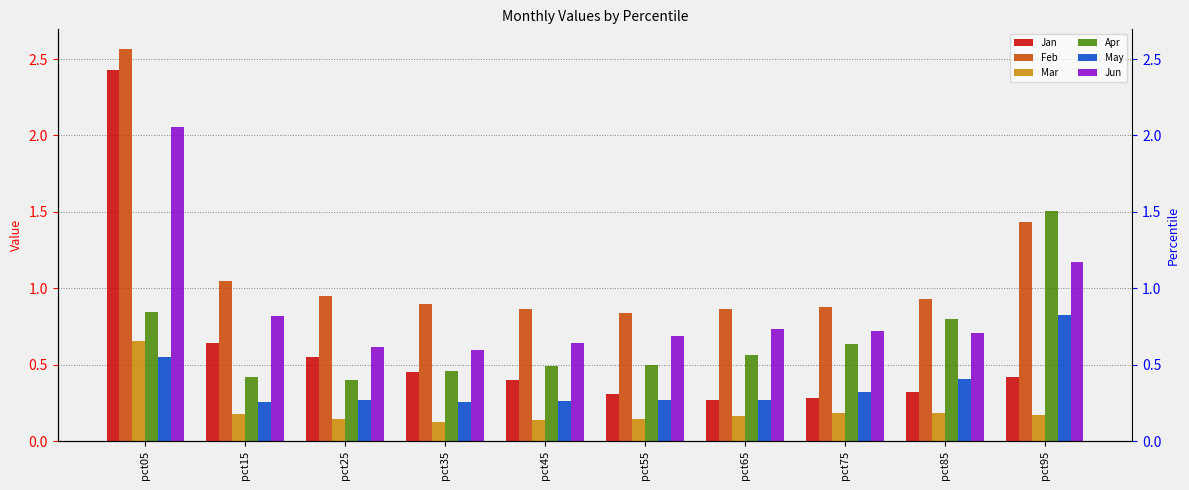

What is the minimum value shown in the chart?

0.1